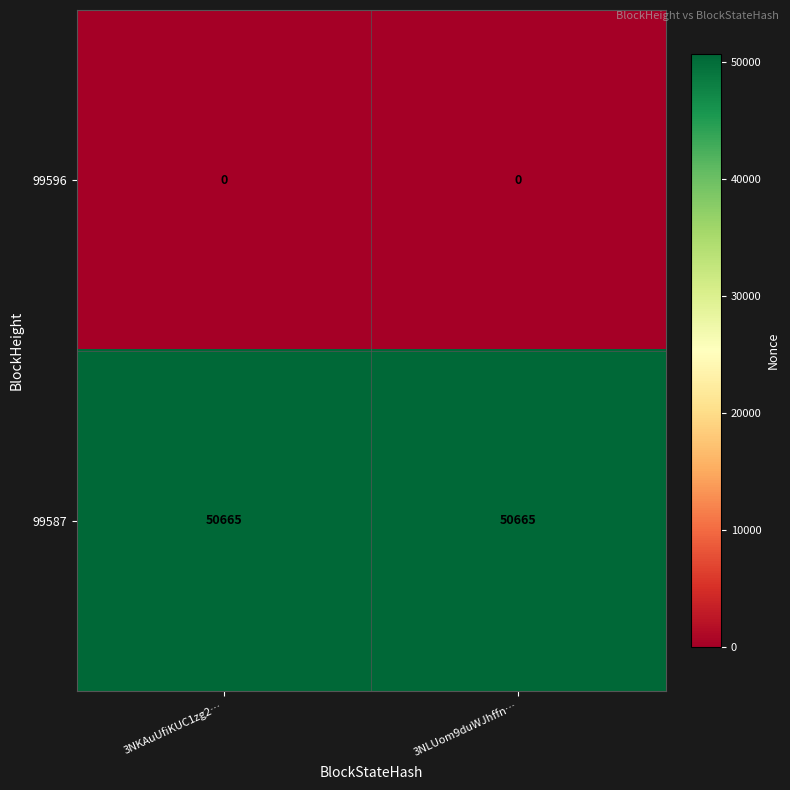

True or false: 99596 has a value of 0 at 3NKAuUfiKUC1zg2….

True